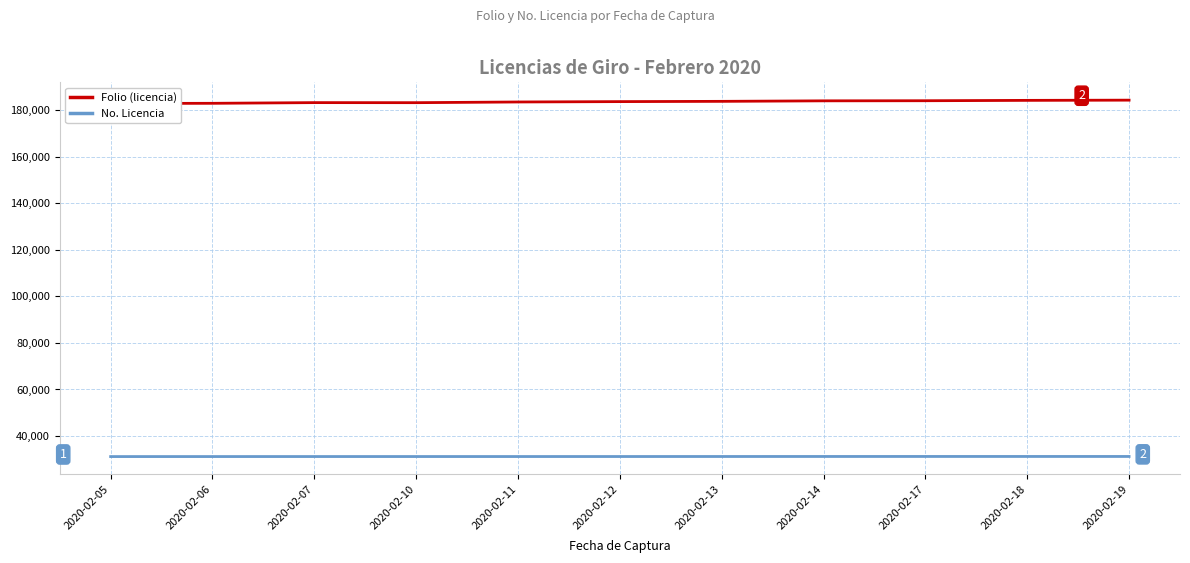

Which series has the largest total across all categories?

Folio (licencia)